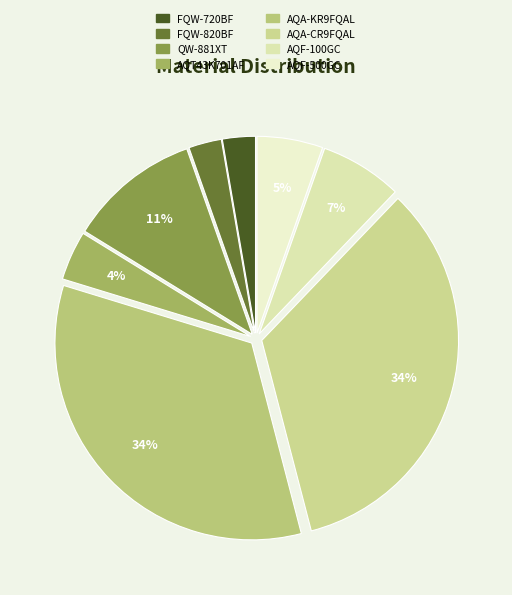

Is it true that FQW-720BF is 3% of the pie?

True